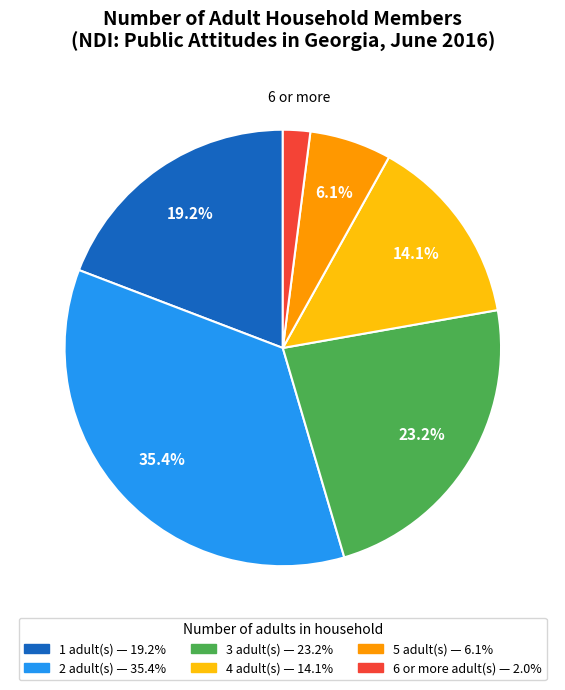

Does any single category account for the majority?

No